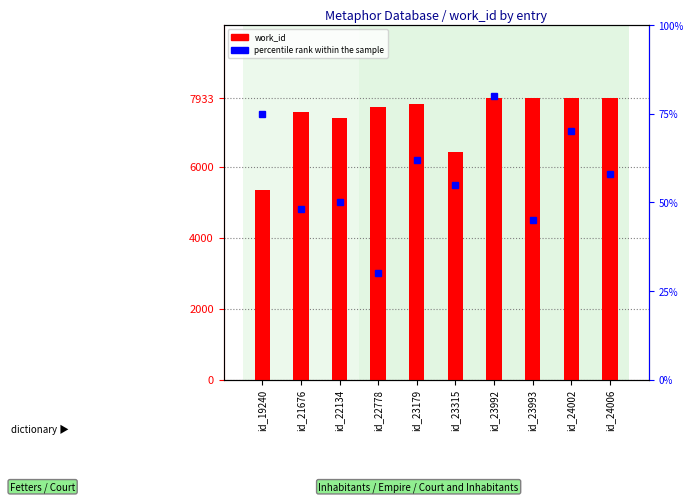

Count the number of categories in the chart.

10